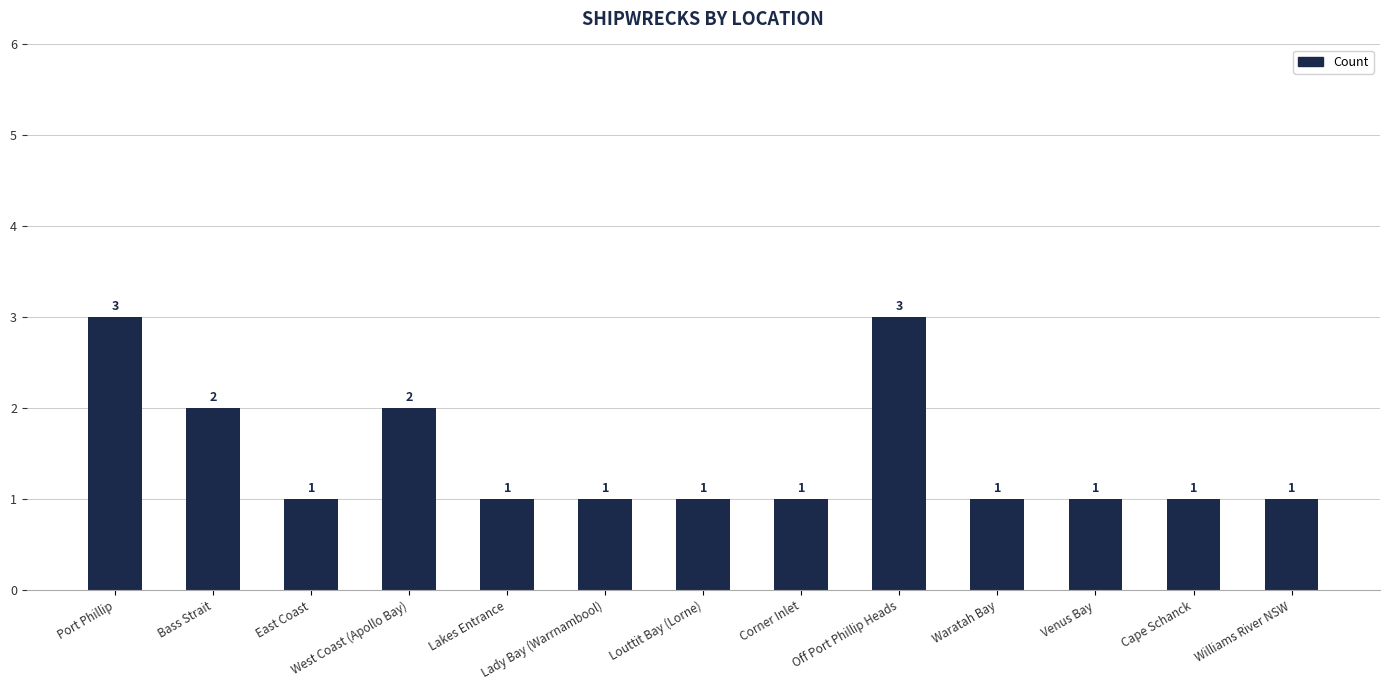

Is it true that the value at West Coast (Apollo Bay) is 1?

False